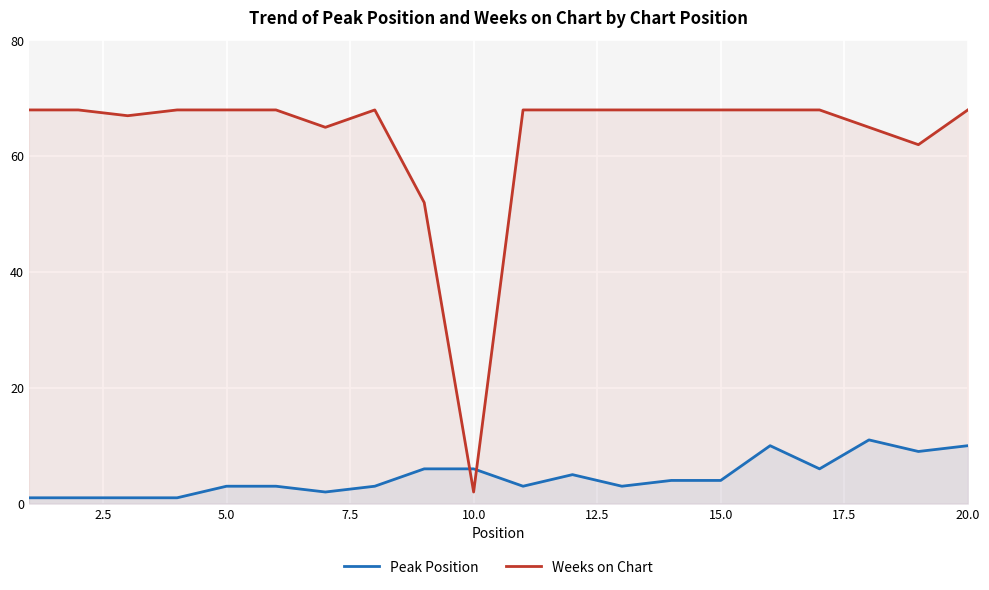

What value does the Peak Position series have at 20.0?

10